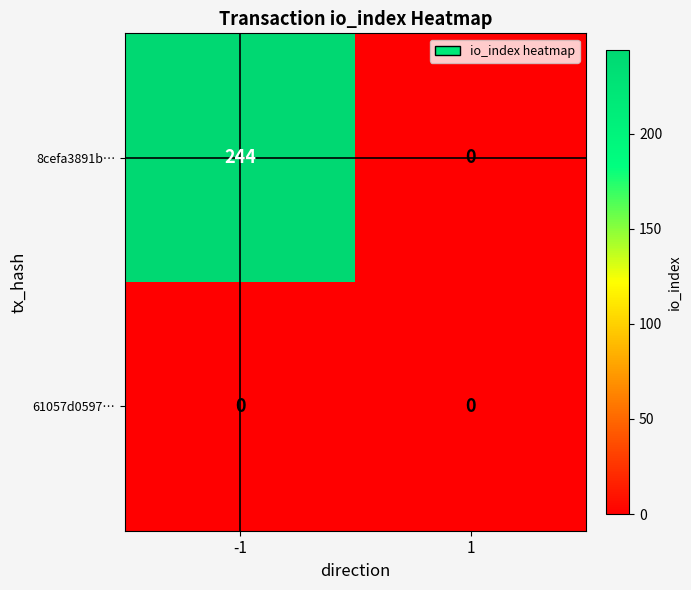

What is the sum of all 8cefa3891b… values?

244